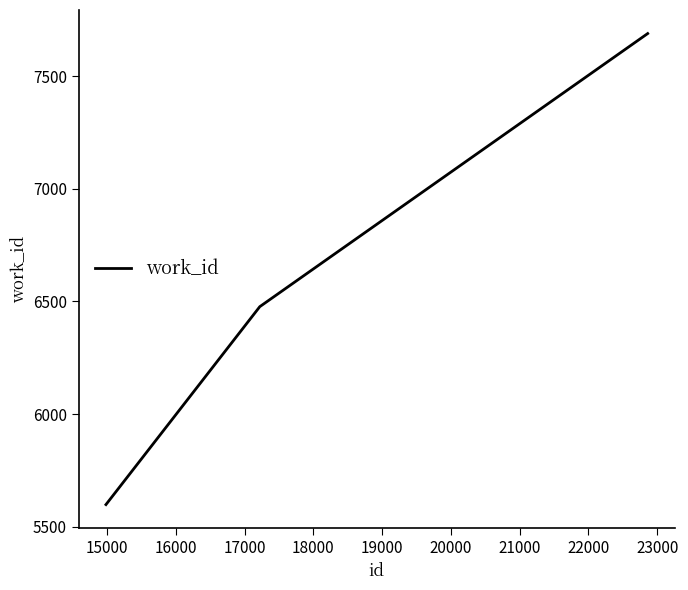

Count the number of data series in this chart.

1